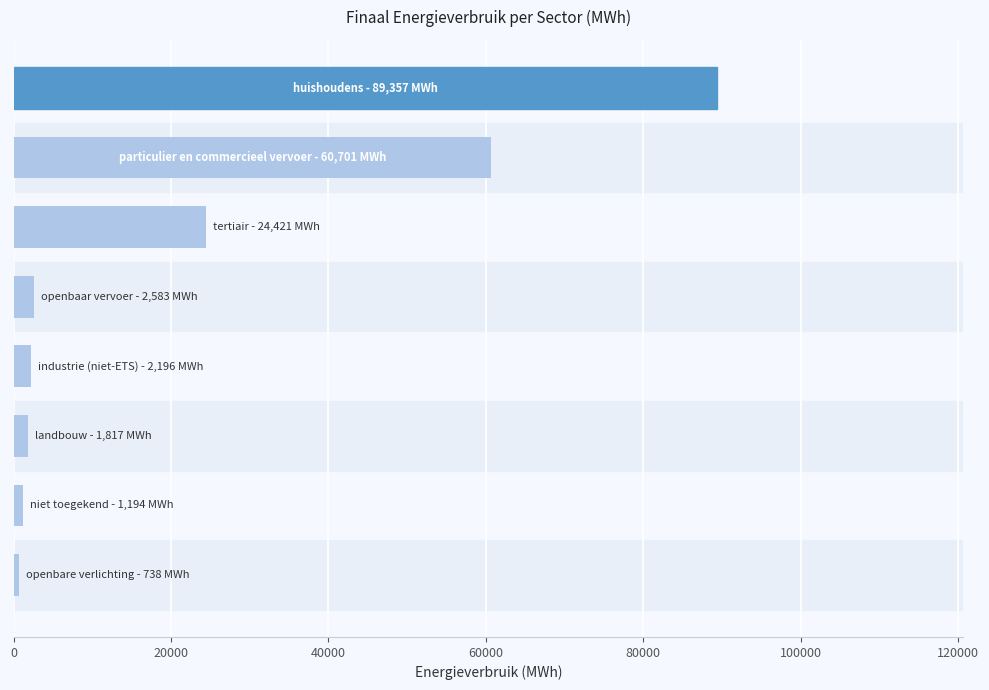

What is the maximum value shown in the chart?

89356.8